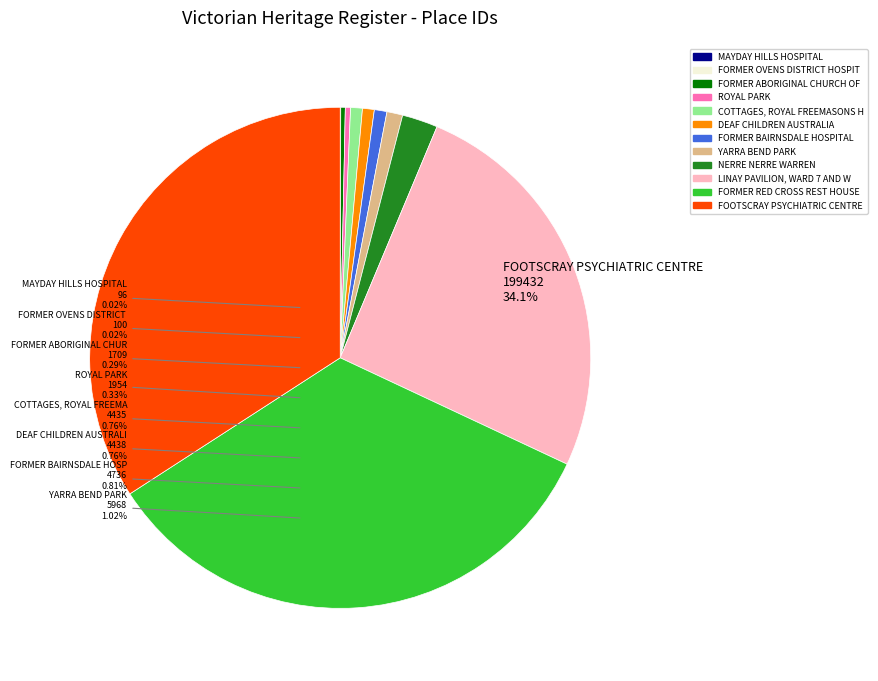

How many slices are in this pie chart?

12